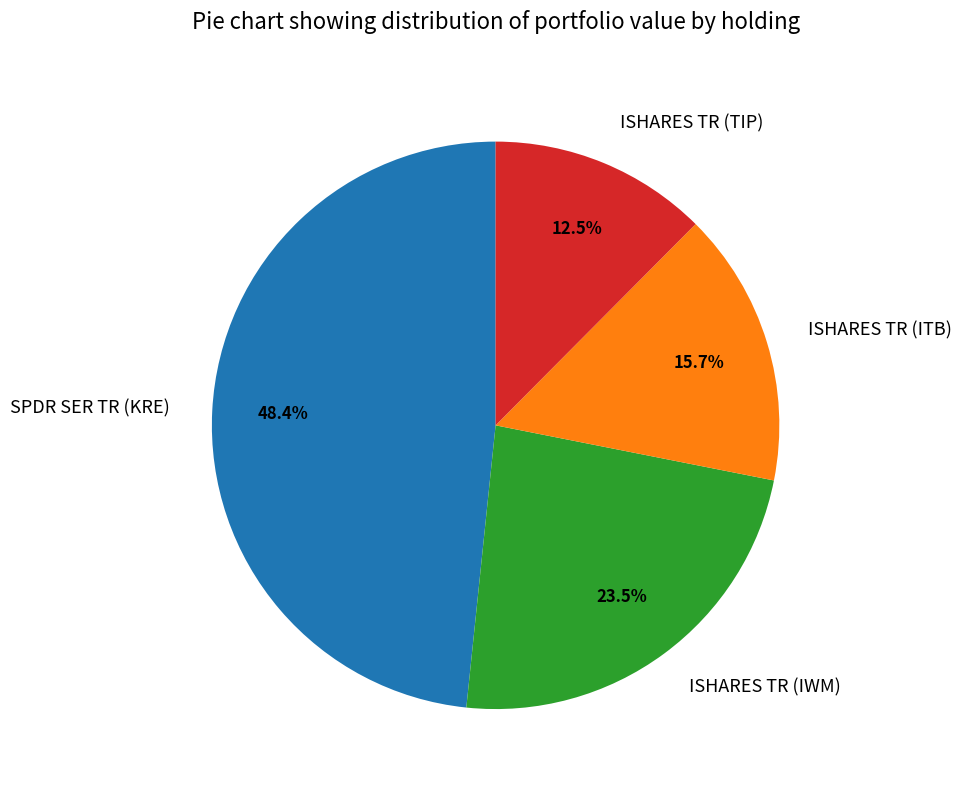

What portion of the pie excludes ISHARES TR (IWM)?

76.5%